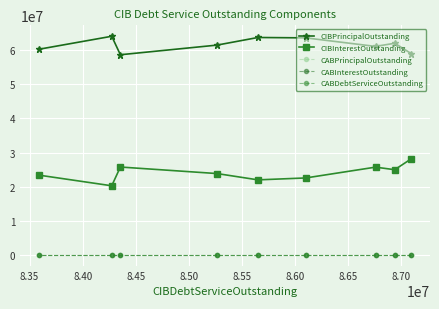

True or false: CABDebtServiceOutstanding and CABInterestOutstanding intersect in this chart.

False